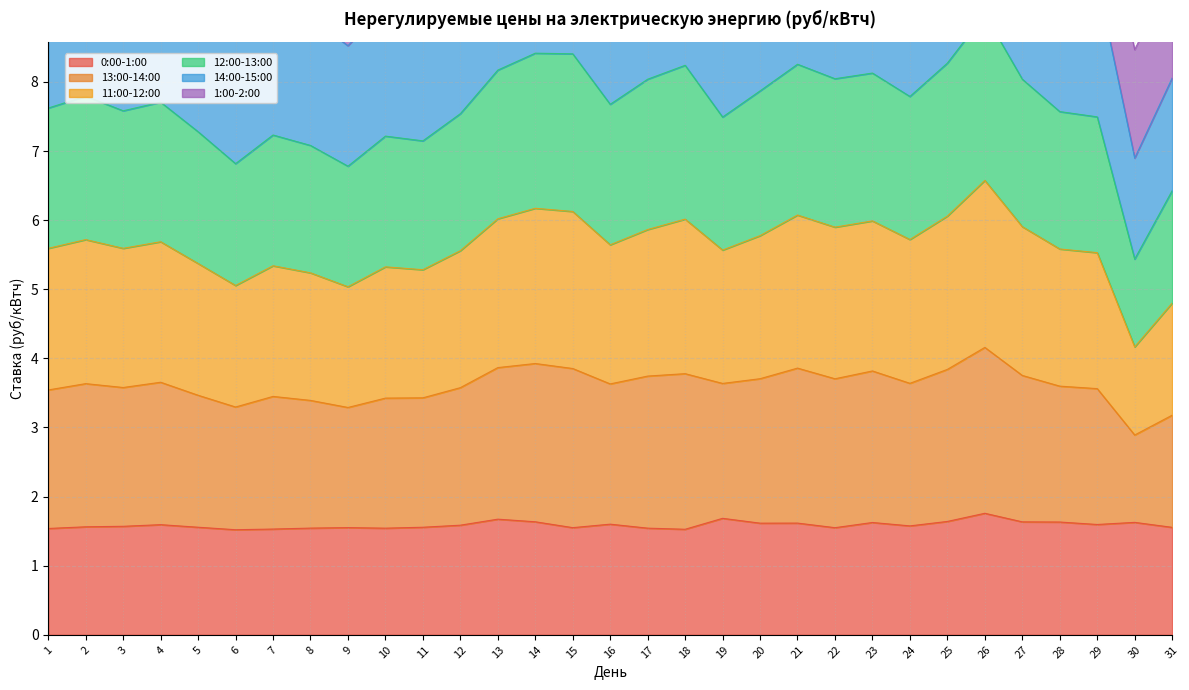

True or false: 11:00-12:00 and 0:00-1:00 intersect in this chart.

False